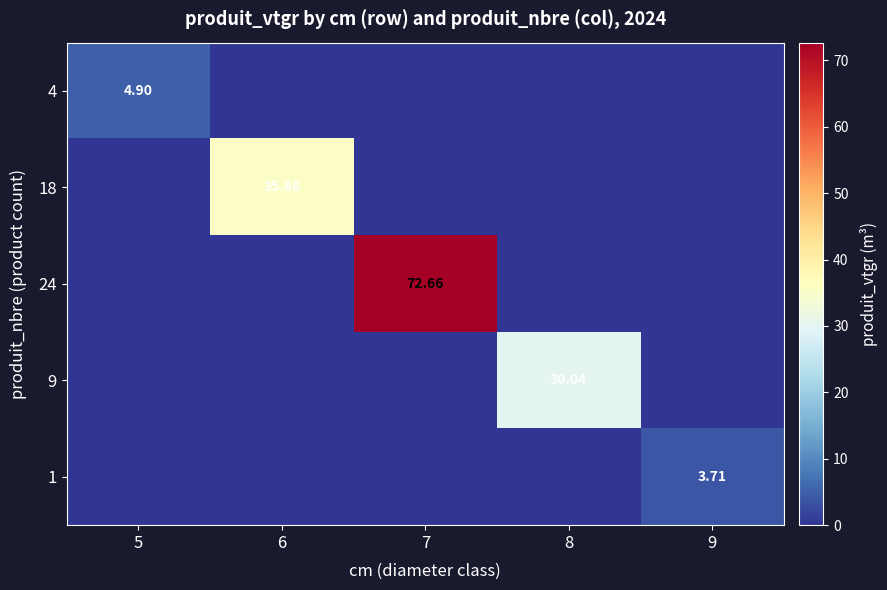

True or false: 18 has a value of 14.7 at 9.

False